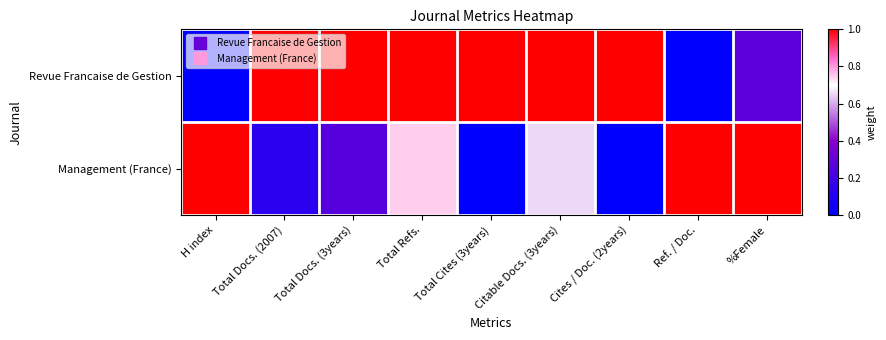

At which category is the sum across all series the highest?

Total Refs.